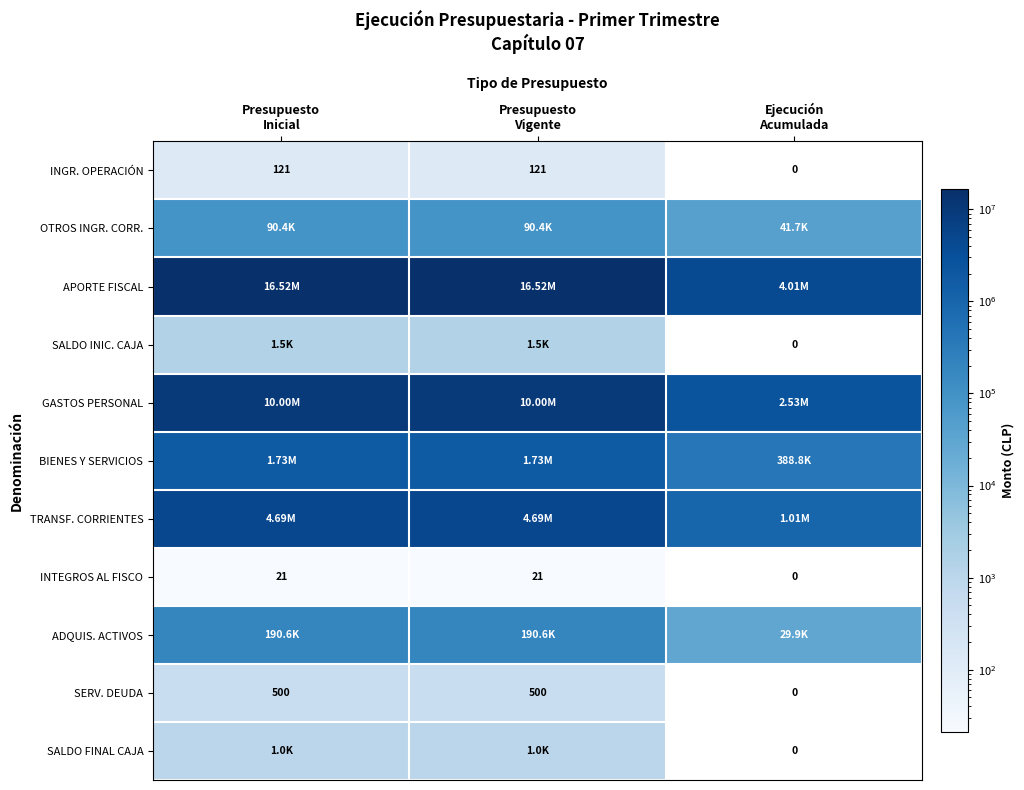

Which category has the lowest value in the APORTE FISCAL series?

Ejecución Acumulada